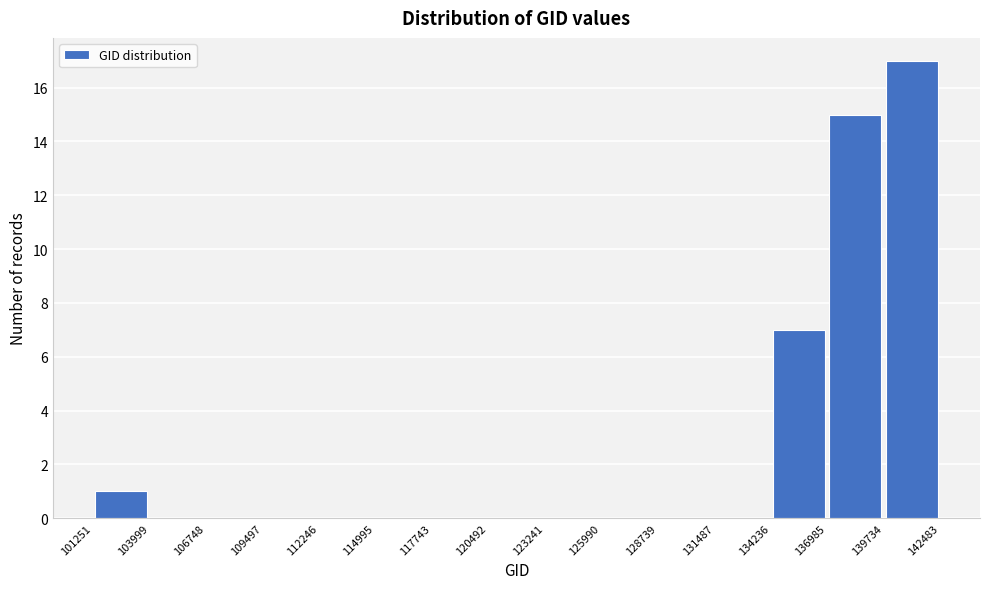

Reading left to right, transcribe this chart: for each bar, give the range it covers on the x-axis and its height. The values are not printed on the chart, so give them approximately, as read against the axis.

101251 to 103999: 1
103999 to 106748: 0
106748 to 109497: 0
109497 to 112246: 0
112246 to 114995: 0
114995 to 117743: 0
117743 to 120492: 0
120492 to 123241: 0
123241 to 125990: 0
125990 to 128739: 0
128739 to 131487: 0
131487 to 134236: 0
134236 to 136985: 7
136985 to 139734: 15
139734 to 142483: 17